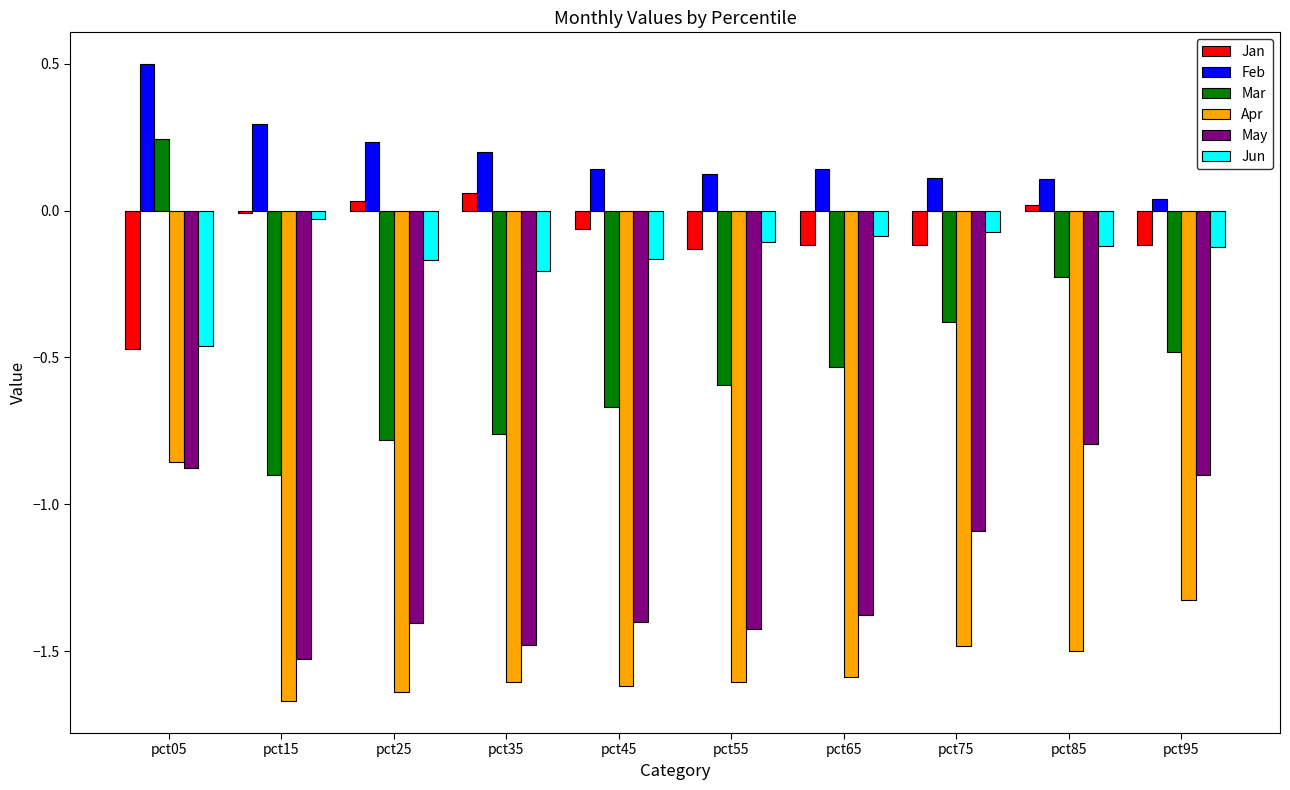

What are all the series names shown in the legend?

Jan, Feb, Mar, Apr, May, Jun